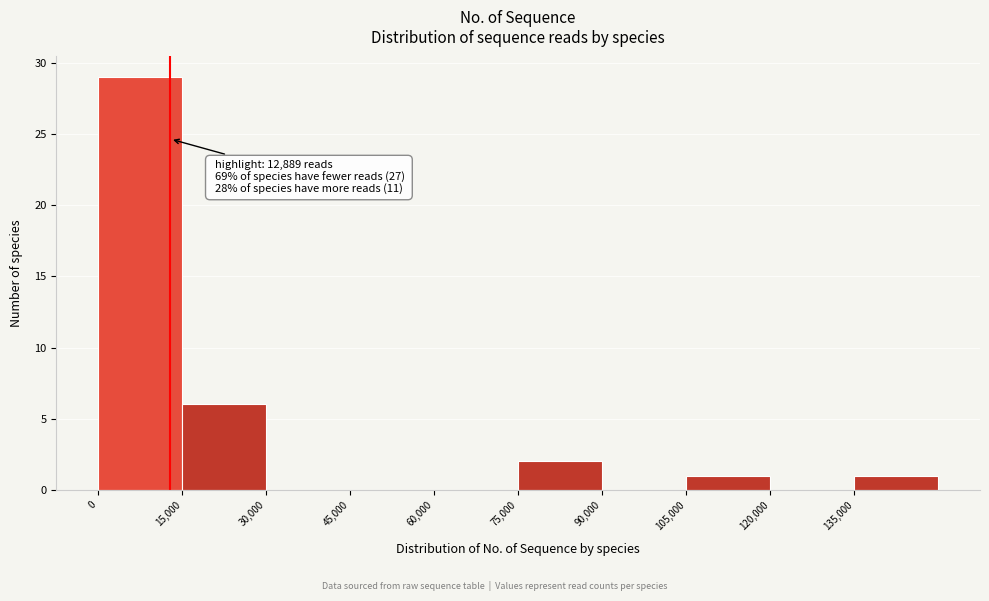

Over which range of the x-axis is the bar tallest?

0 to 15000